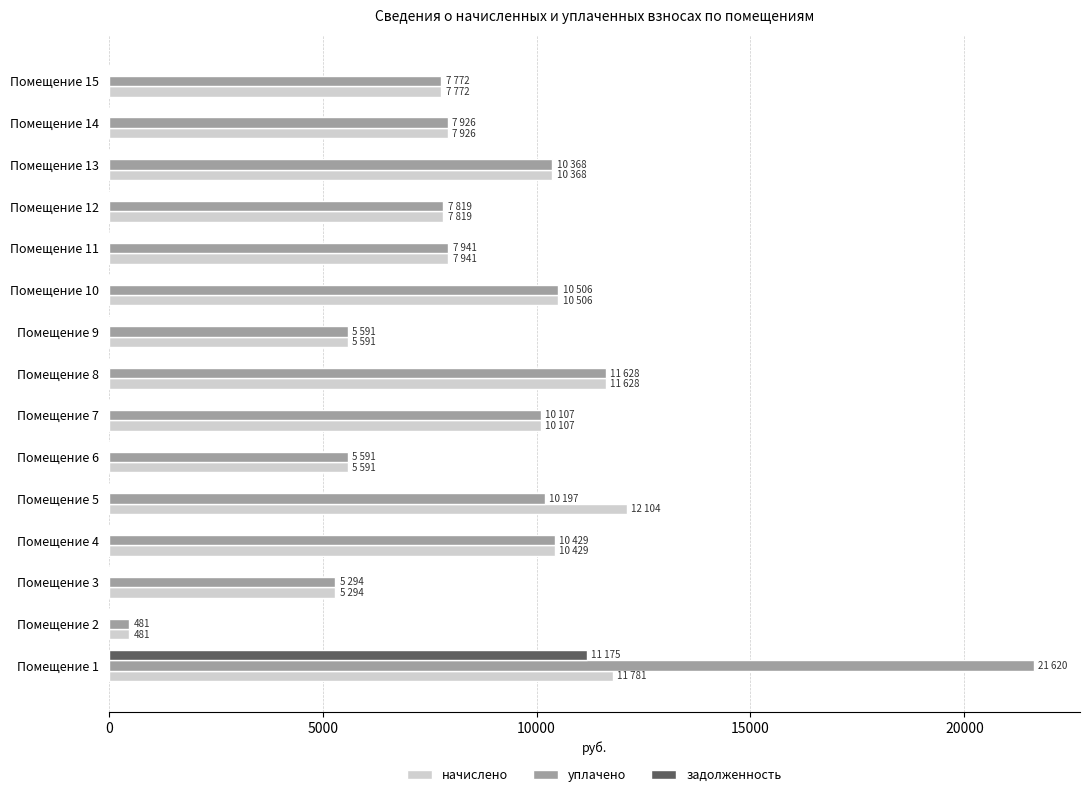

What is the sum of the задолженность values at Помещение 2 and Помещение 1?

11175.2